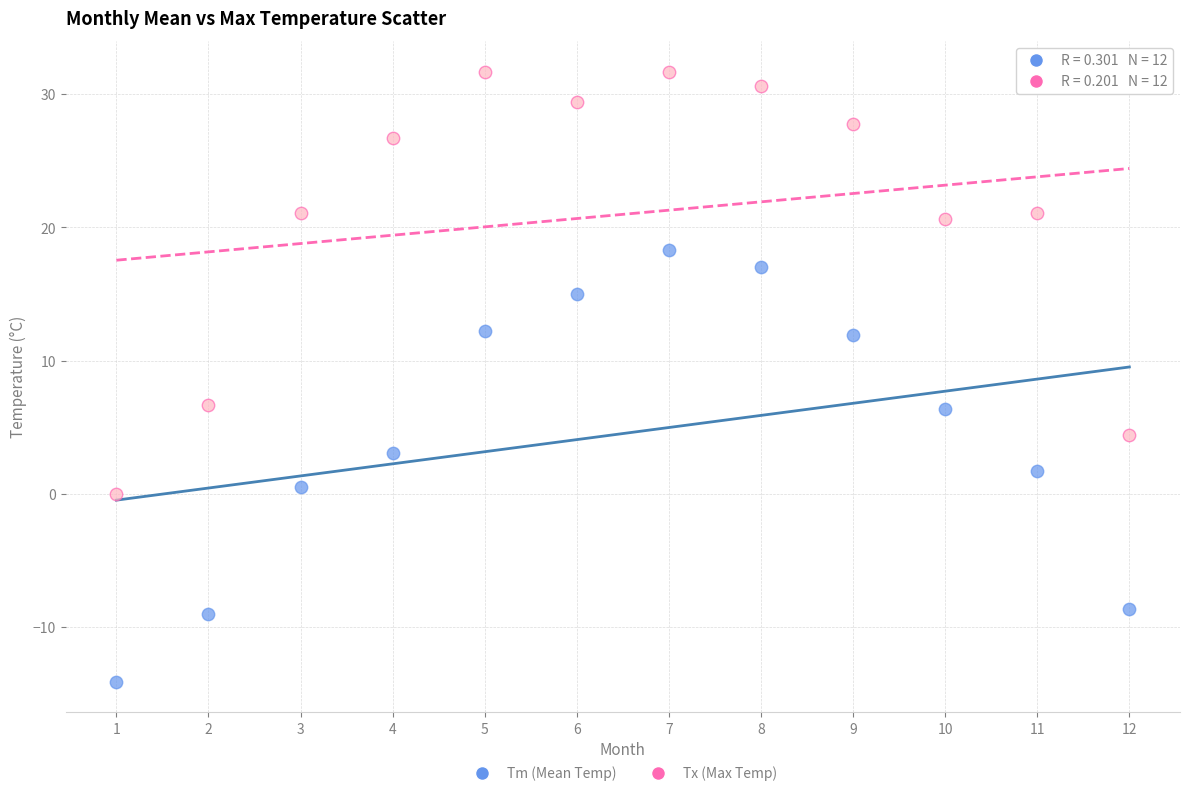

Across all data points, what is the range of Y values (max minus min)?

45.8